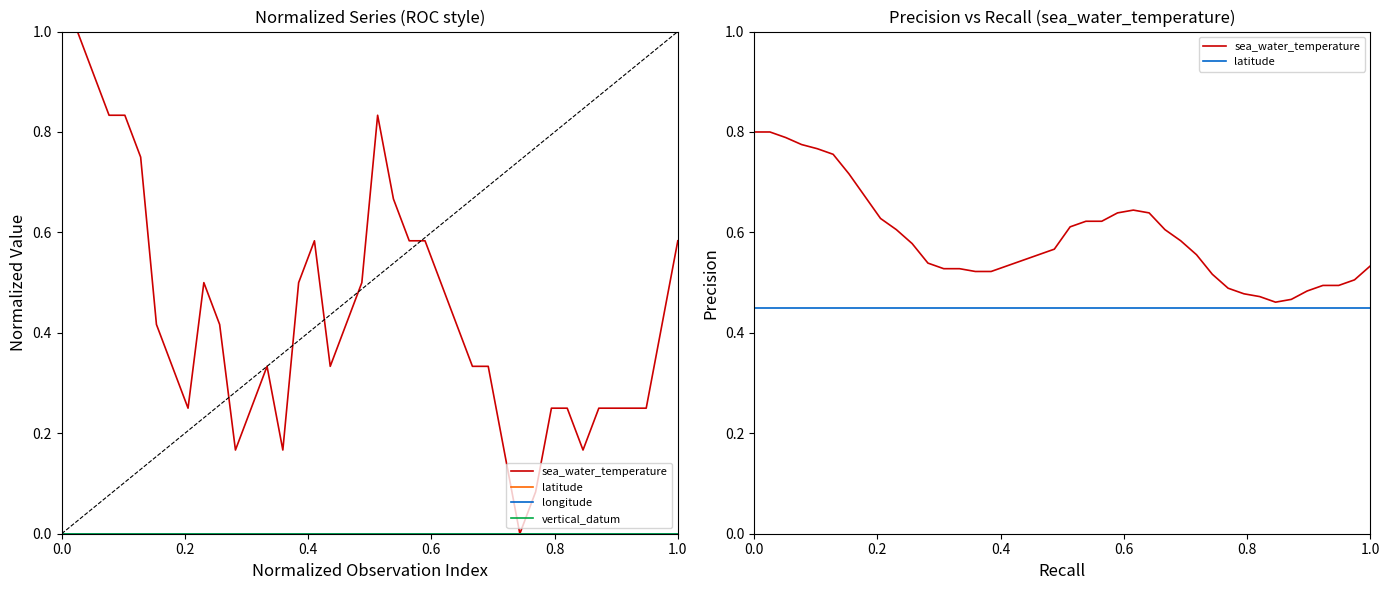

Does the chart display data point markers on the line(s)?

No